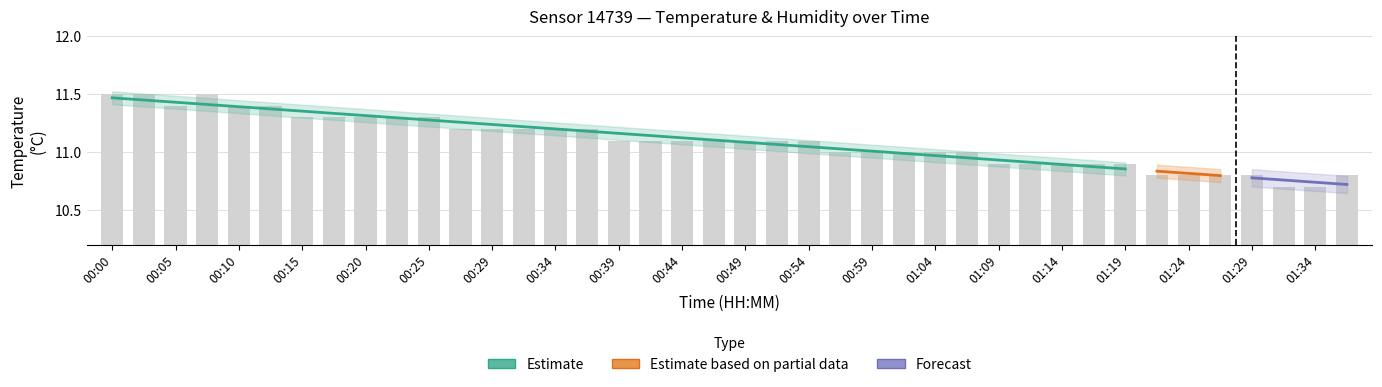

Does the chart contain any negative values?

No